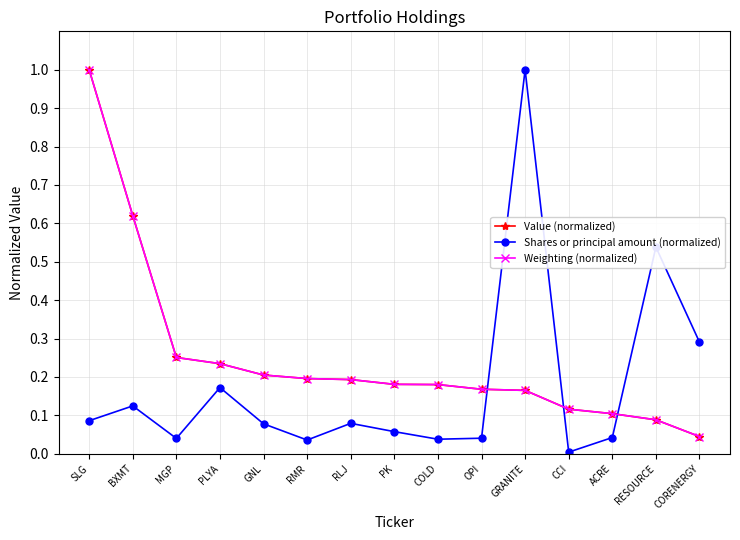

True or false: Weighting (normalized) has a value of 0.1 at RESOURCE.

True